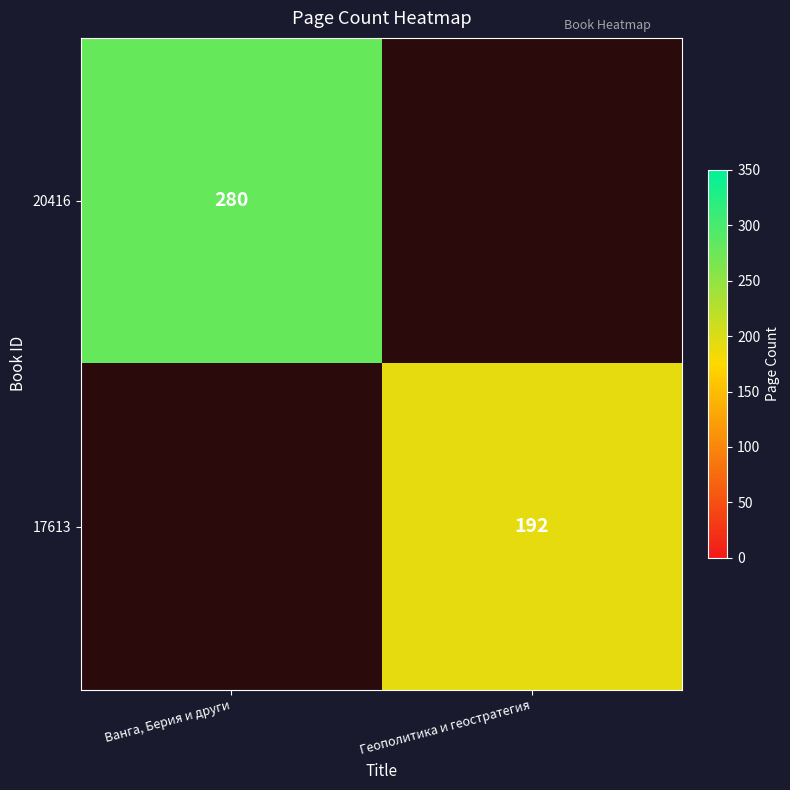

The 17613 series shows 192 at Геополитика и геостратегия. True or false?

True